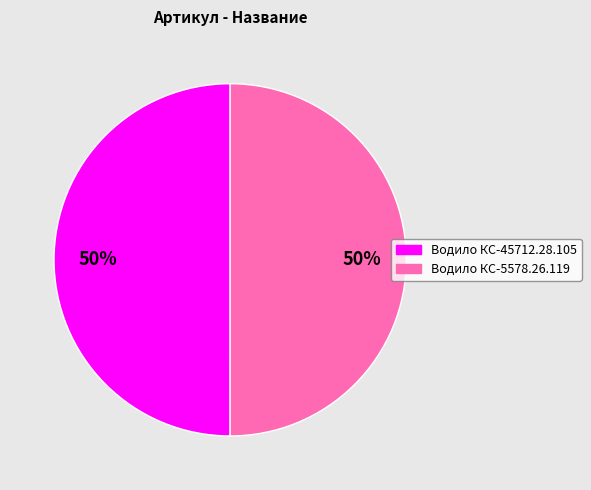

To the nearest percent, what is the average slice percentage?

50%